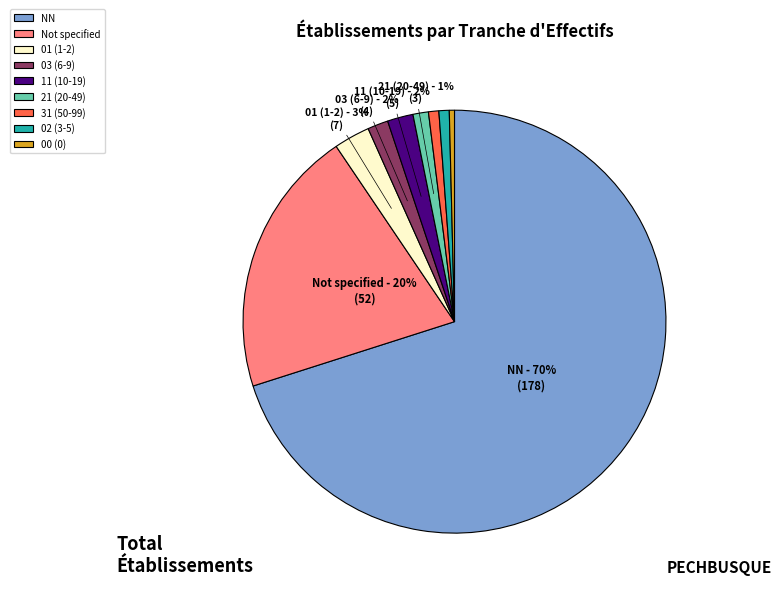

Between Not specified and 21 (20-49), which is larger?

Not specified